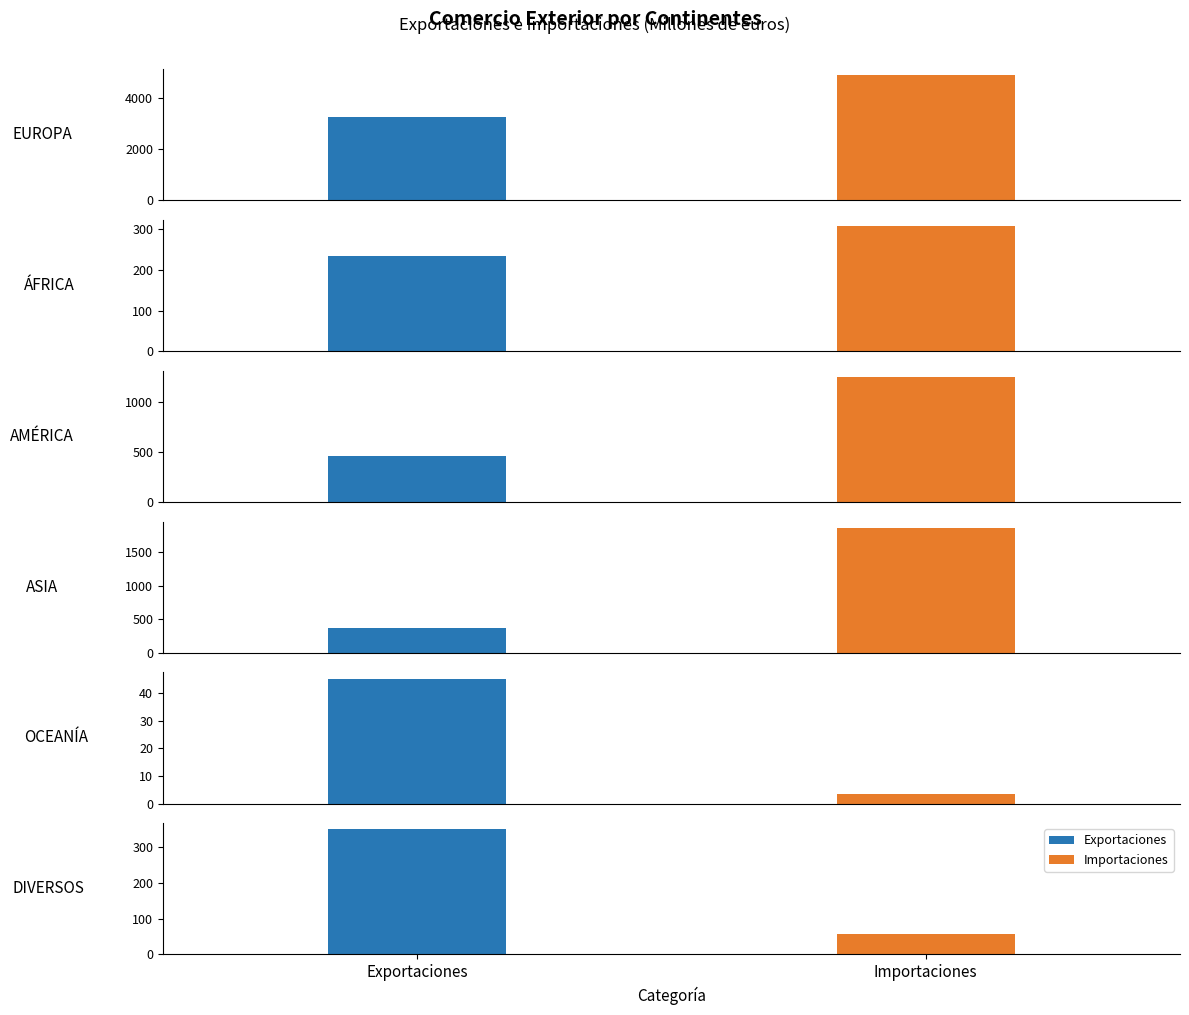

What is the value of the Importaciones bar at the 4th from the left?

1867.1